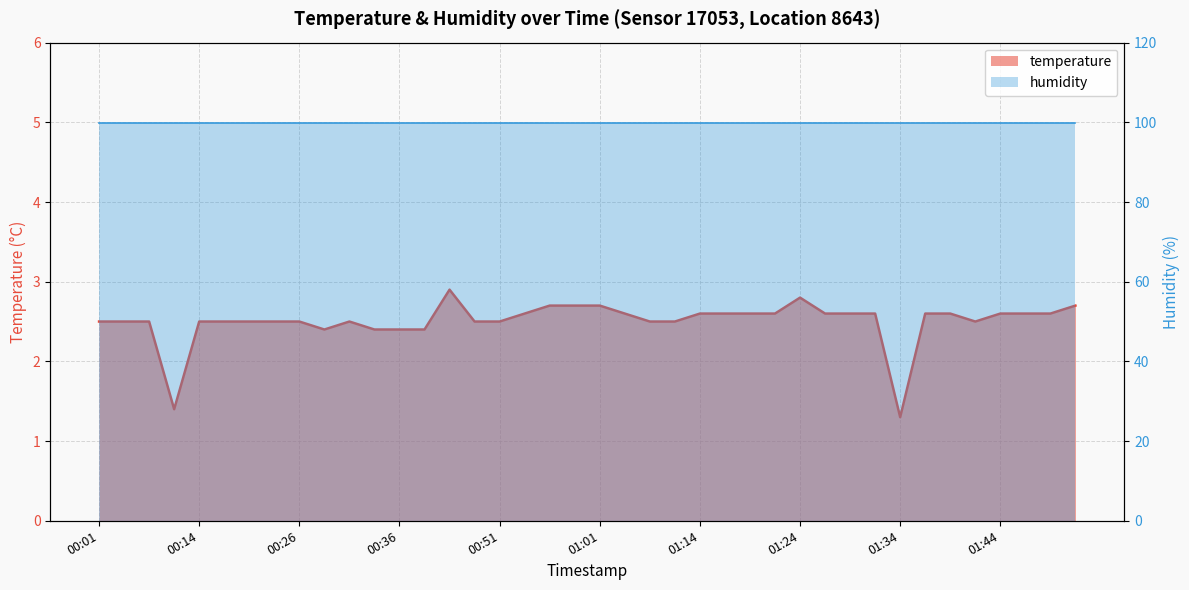

Reading left to right, list all the values displayed in this chart.

2.5	2.5	2.5	1.4	2.5	2.5	2.5	2.5	2.5	2.4	2.5	2.4	2.4	2.4	2.9	2.5	2.5	2.6	2.7	2.7	2.7	2.6	2.5	2.5	2.6	2.6	2.6	2.6	2.8	2.6	2.6	2.6	1.3	2.6	2.6	2.5	2.6	2.6	2.6	2.7